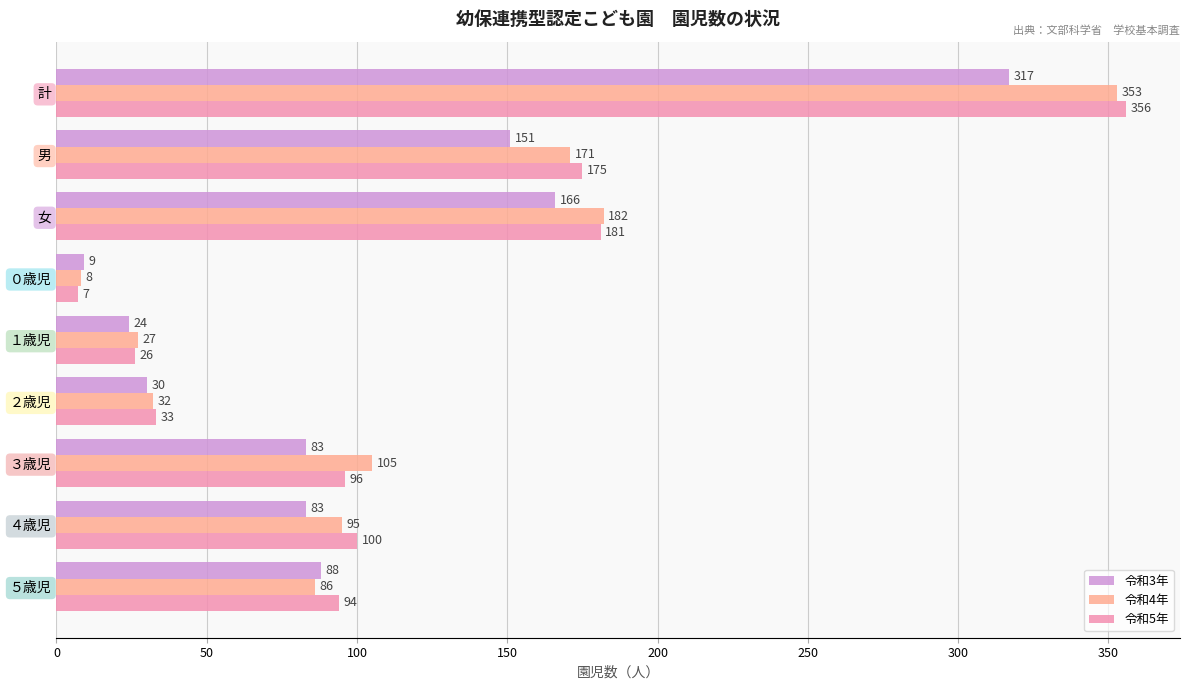

At how many categories does at least one series exceed 301?

1